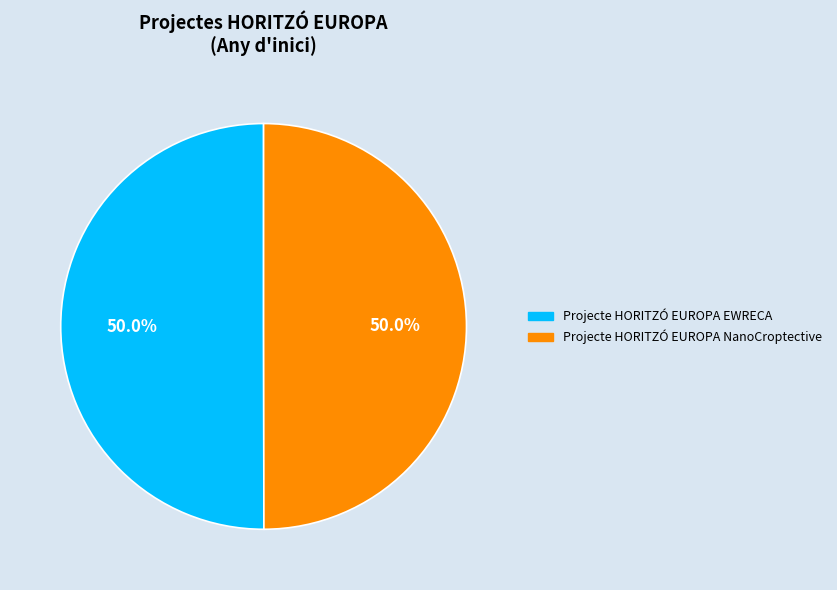

Approximately how many times larger is the value at Projecte HORITZÓ EUROPA EWRECA compared to Projecte HORITZÓ EUROPA NanoCroptective?

1.0